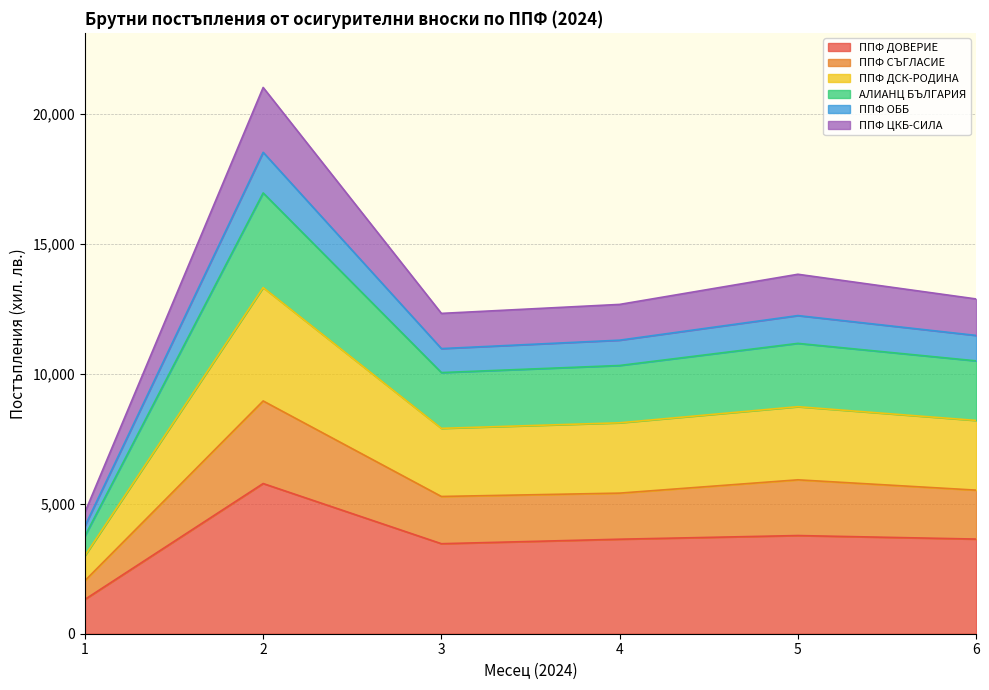

How many series are shown in this chart?

6